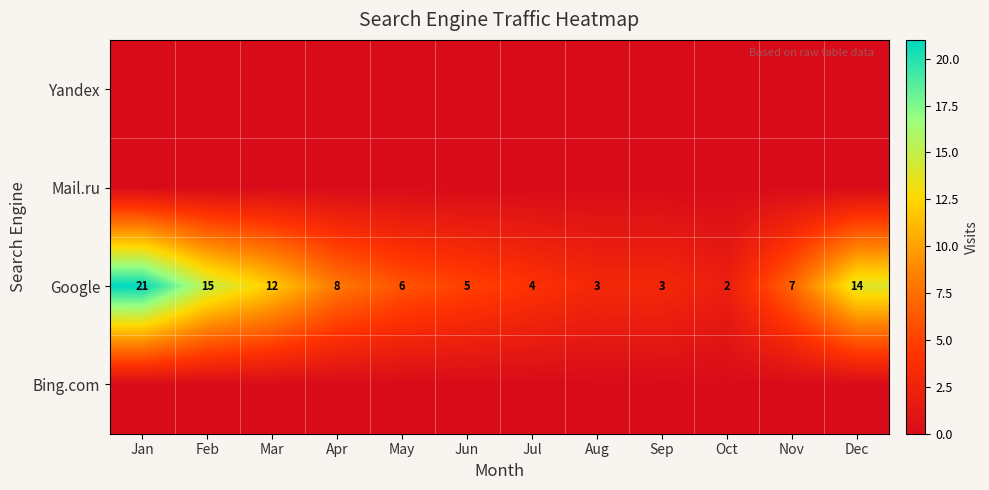

What is the minimum value for Google?

2